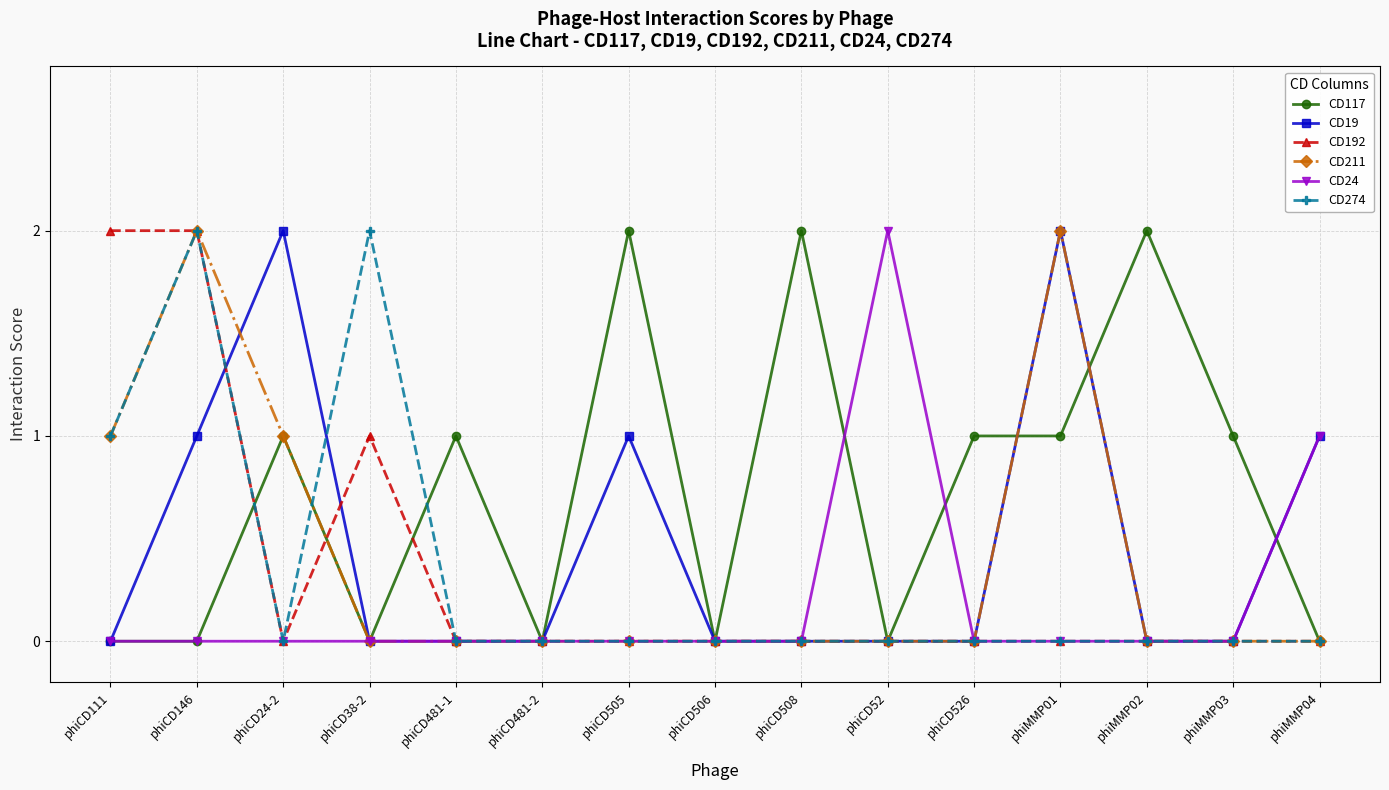

What is the difference between the maximum and minimum values in the CD19 series?

2